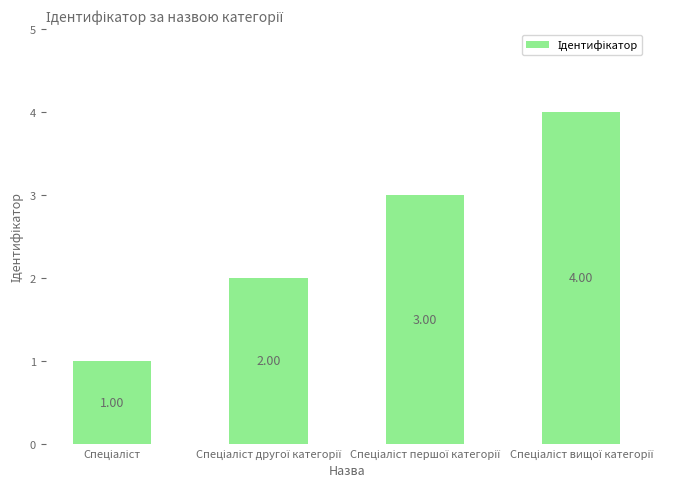

How many bars are there in total?

4